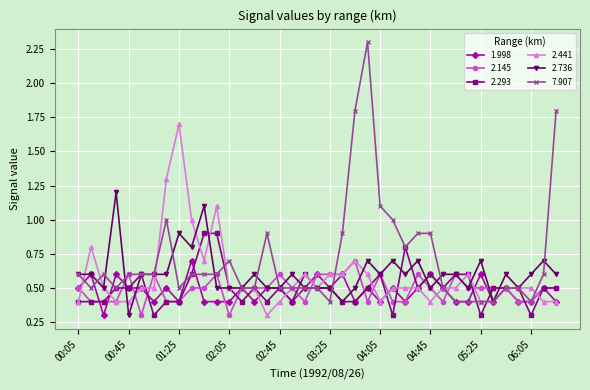

What are all the series names shown in the legend?

1.998, 2.145, 2.293, 2.441, 2.736, 7.907